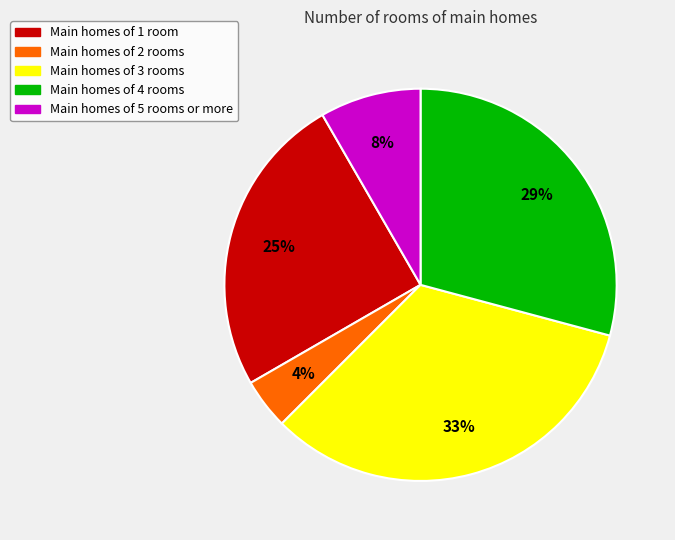

Count the number of slices in the pie.

5